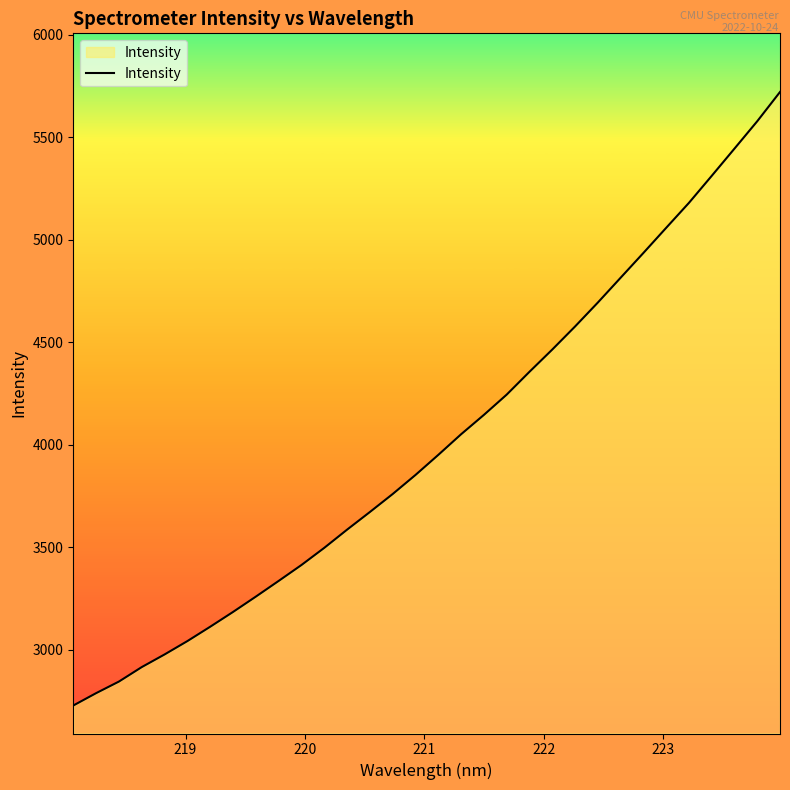

What is the maximum value shown in the chart?

5720.1